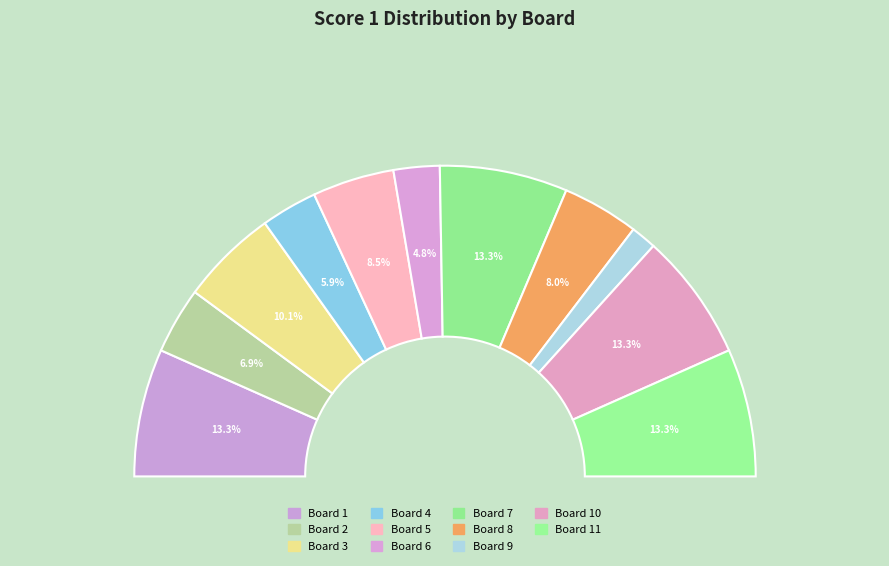

To the nearest percent, what is the difference between the largest and smallest slice percentages?

11%